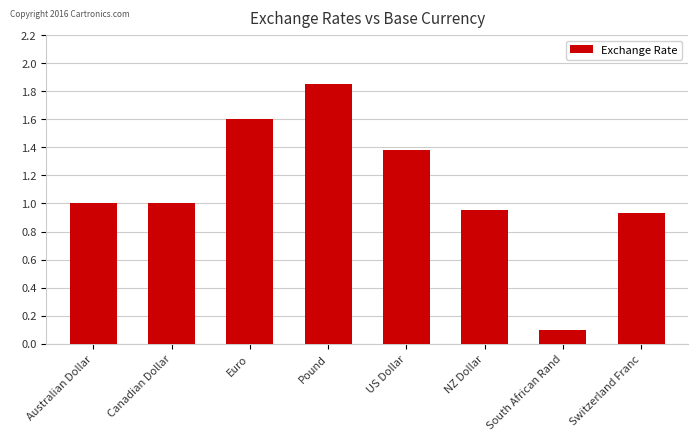

What is the smallest value displayed?

0.1